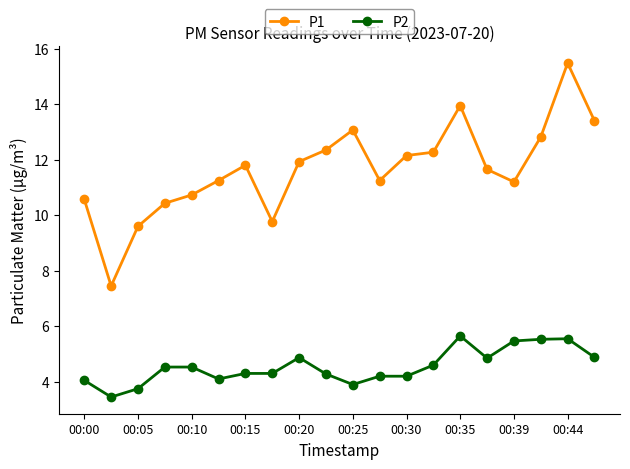

List the series in order of their peak value, lowest first.

P2, P1